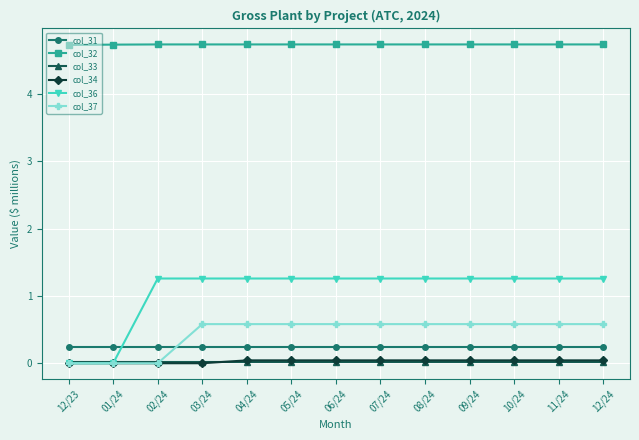

What is the label of the 11th point from the right?

02/24